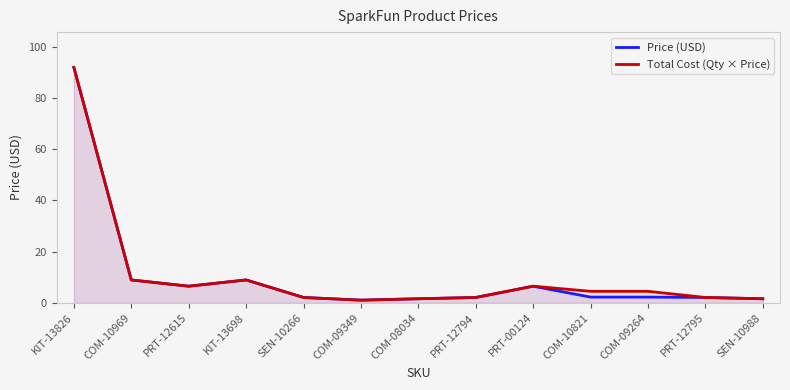

What are all the series names shown in the legend?

Price (USD), Total Cost (Qty × Price)